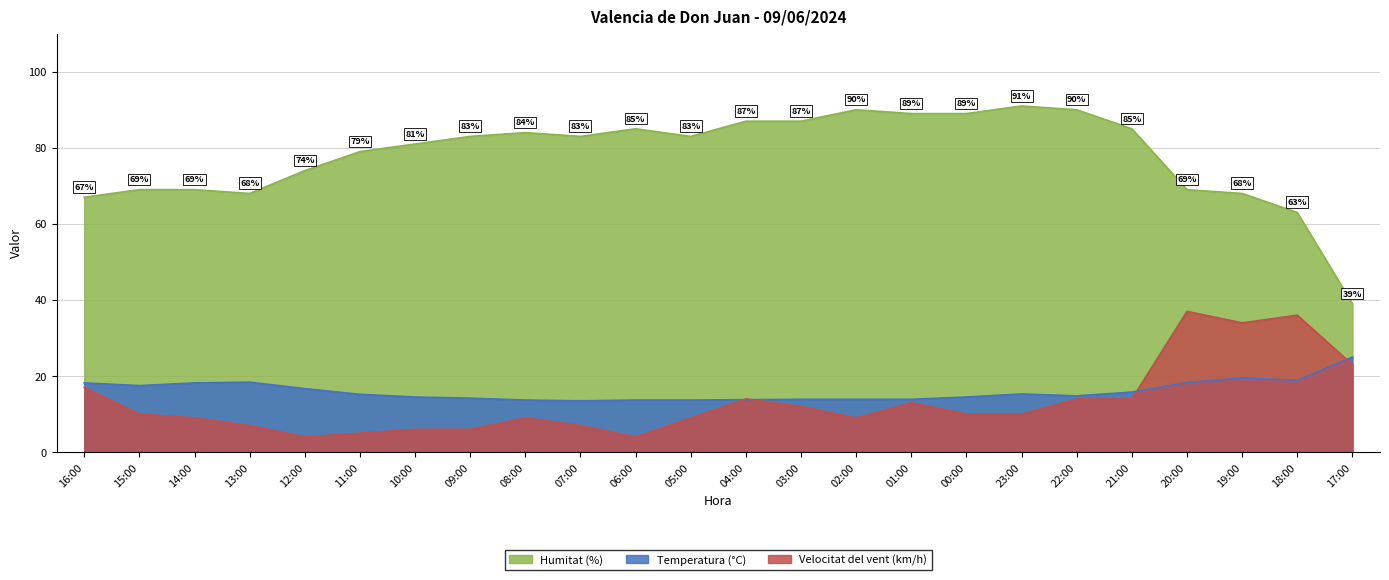

True or false: Temperatura (°C) has more than 2 points higher than both neighbors.

True